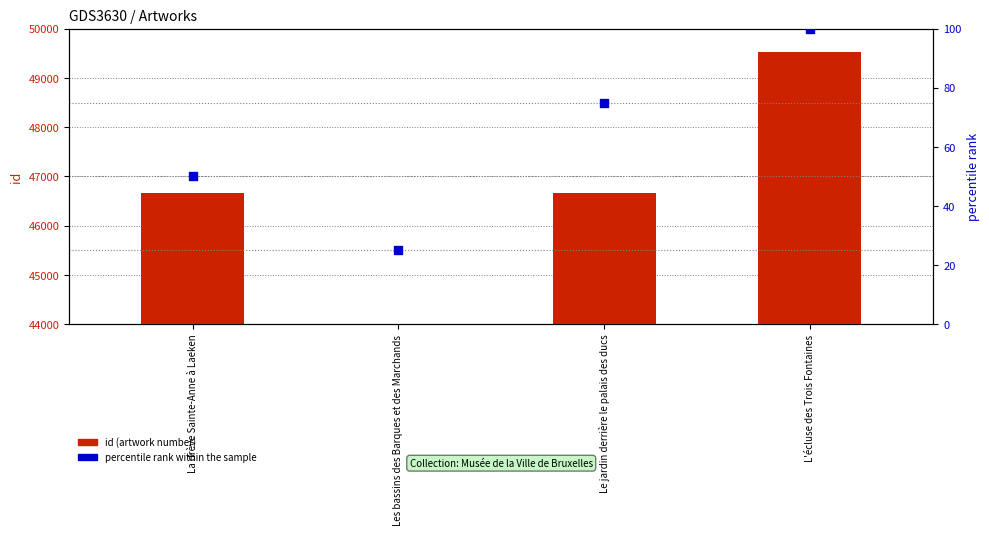

Which series has the largest Y range (max minus min)?

id (artwork number)